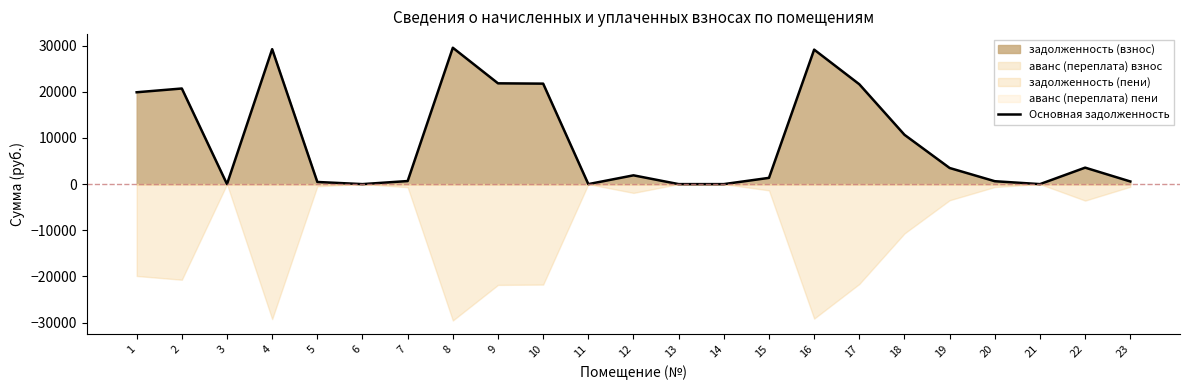

How many data points does each series have?

23